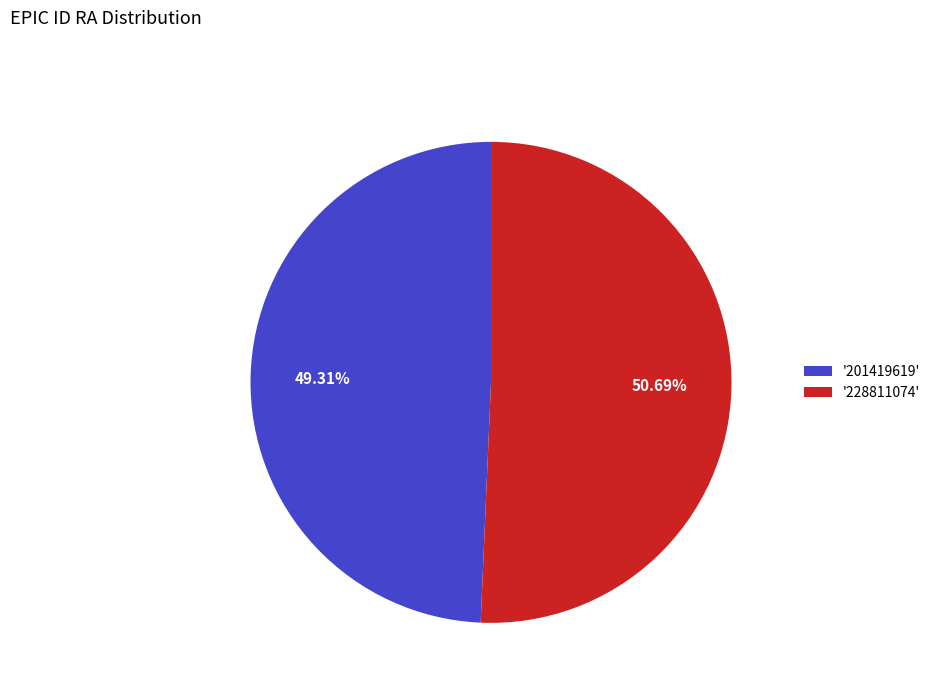

To the nearest percent, what is the average slice percentage?

50%